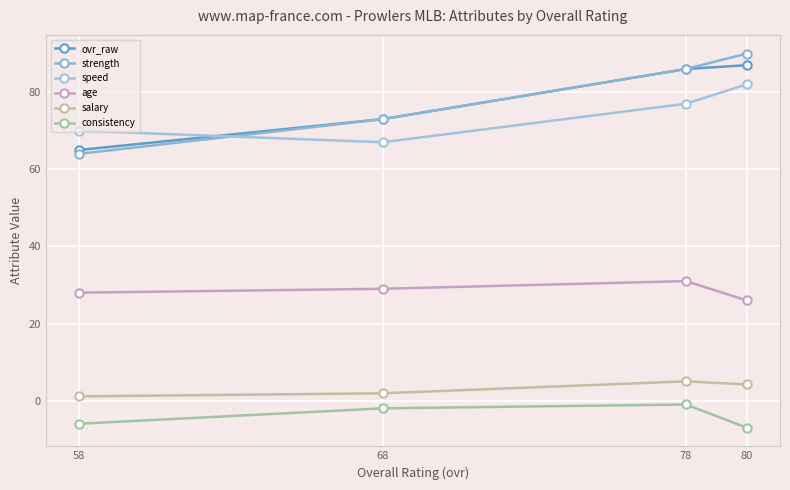

Count the consistency values in the range -6 to -1.

3